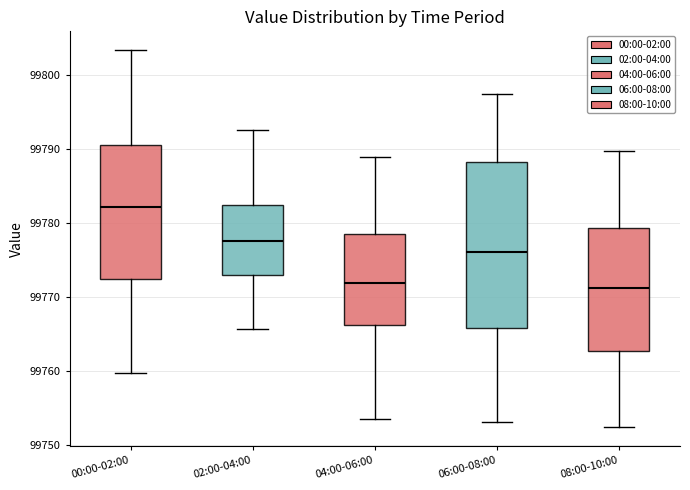

Where is the lower edge of the box for 00:00-02:00 on the y-axis? The values are not printed on the chart, so give them approximately, as read against the axis.

99772